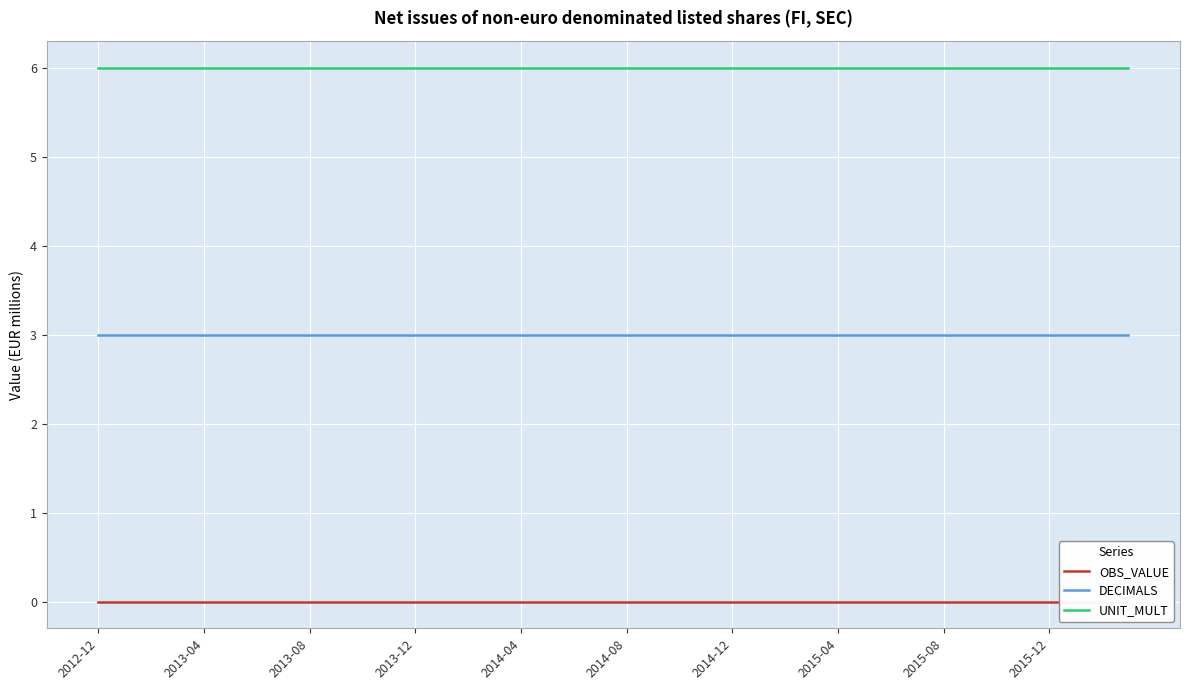

True or false: DECIMALS and UNIT_MULT cross at least once.

False